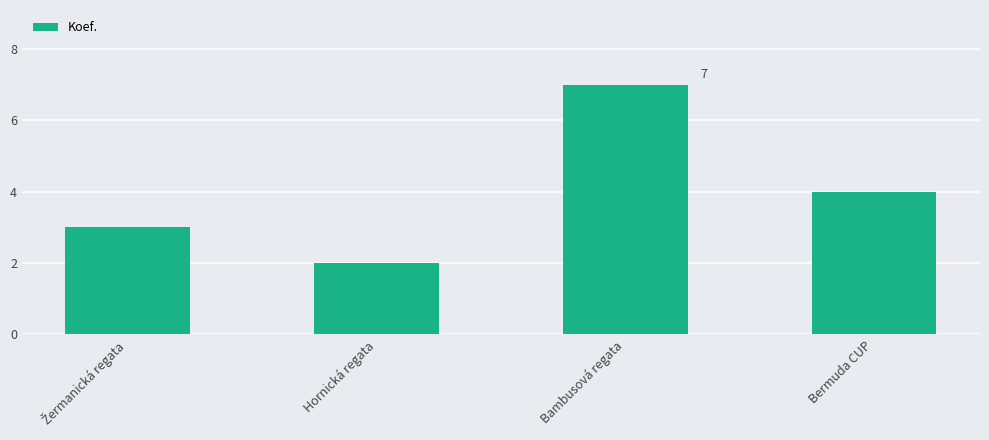

Which label corresponds to the smallest value in the chart?

Hornická regata